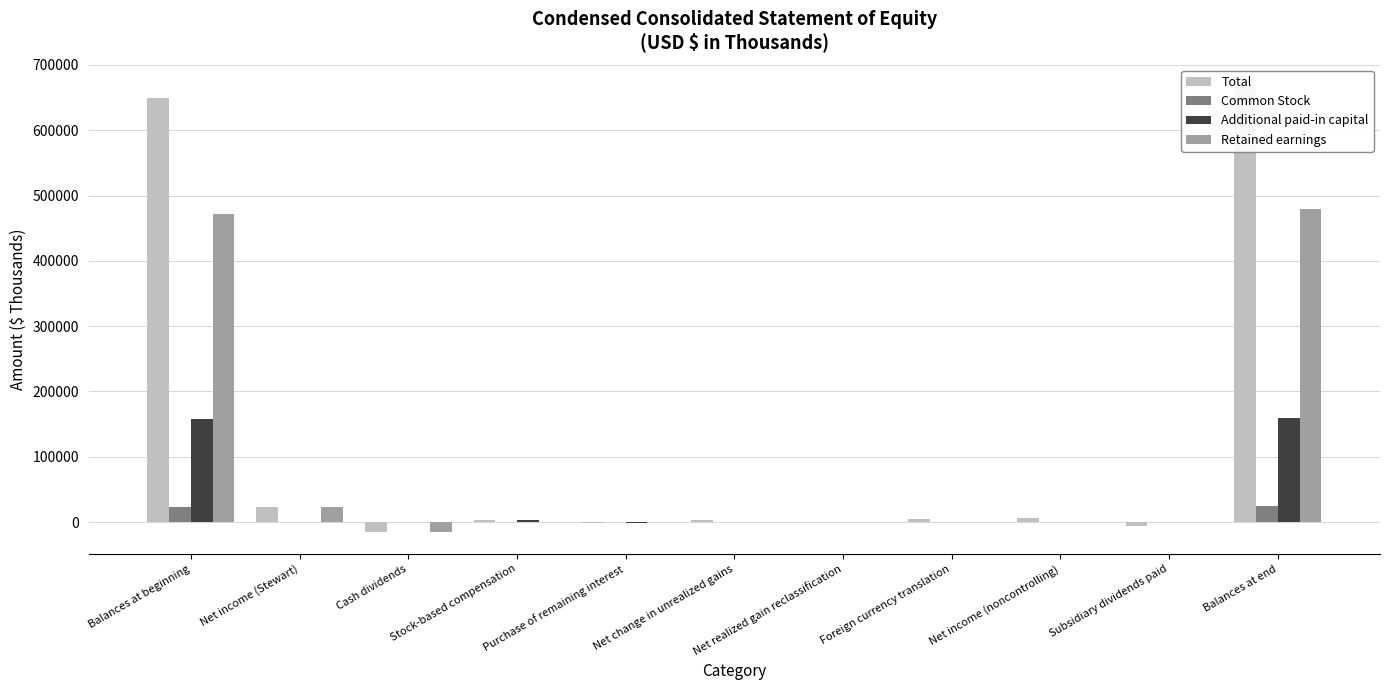

The Additional paid-in capital series shows 0 at Subsidiary dividends paid. True or false?

True